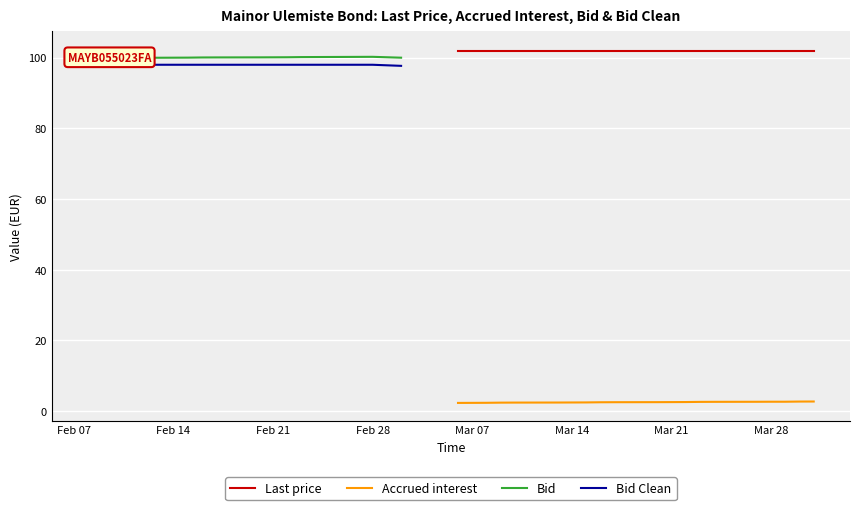

True or false: Last price and Accrued interest intersect in this chart.

False